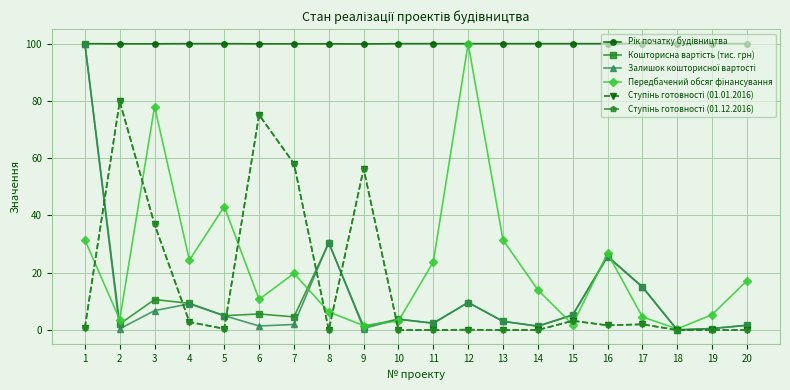

Does the chart have visible grid lines?

Yes